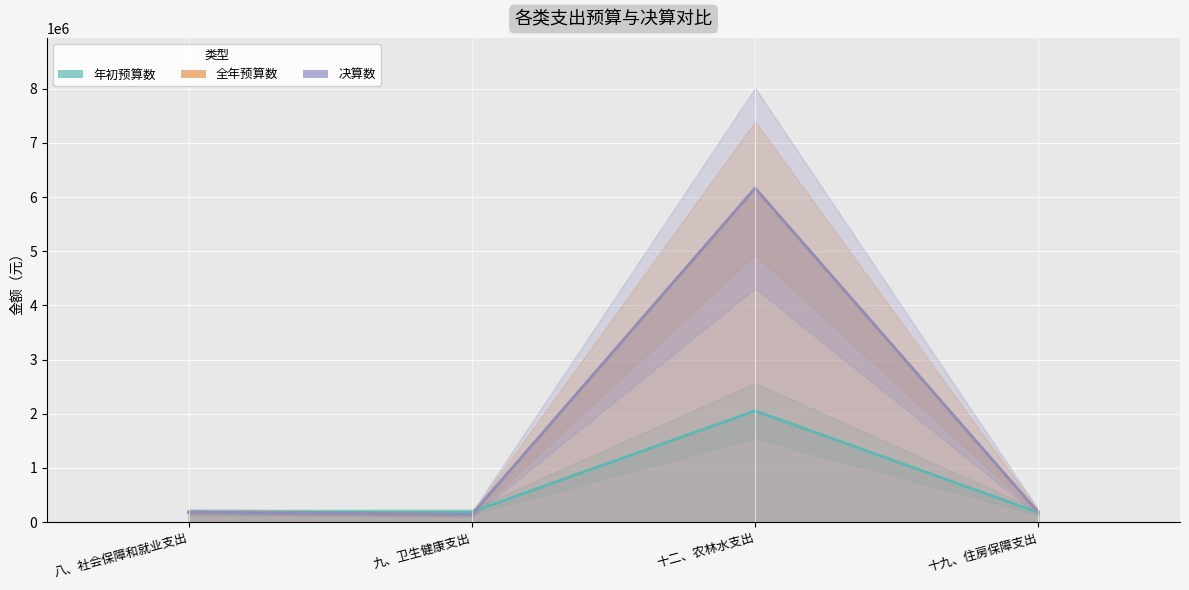

What is the lowest value of the 年初预算数 series?

177251.0